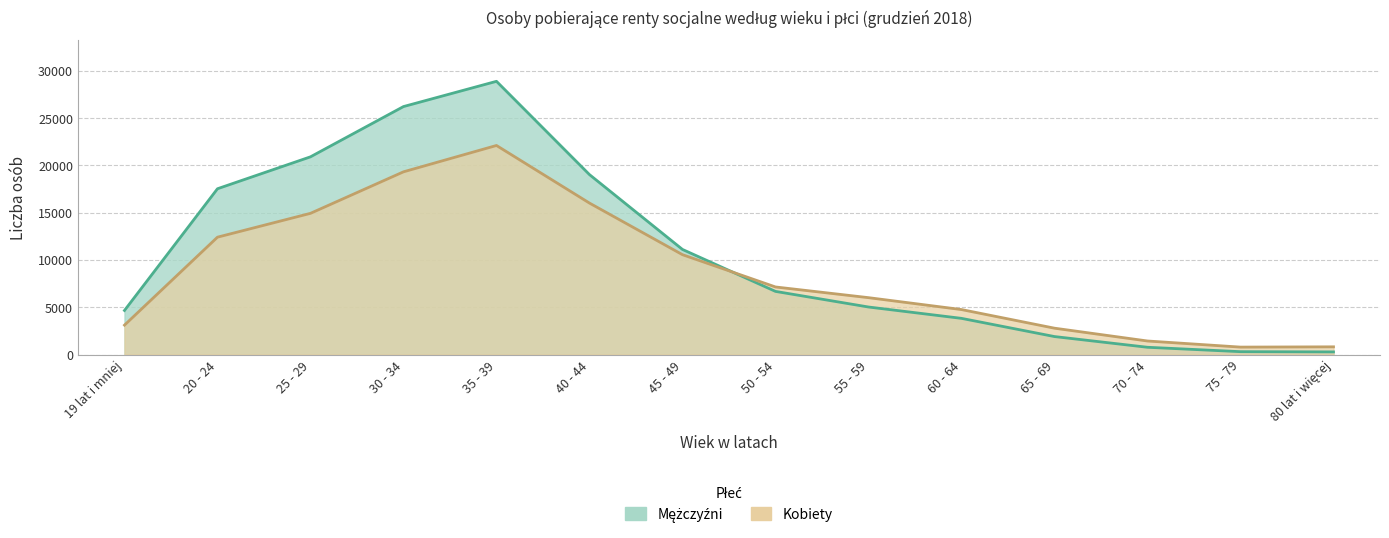

Reading left to right, extract all data points from this chart.

Mężczyźni: 19 lat i mniej=4665	20 - 24=17537	25 - 29=20913	30 - 34=26228	35 - 39=28898	40 - 44=19032	45 - 49=11118	50 - 54=6682	55 - 59=5031	60 - 64=3831	65 - 69=1906	70 - 74=773	75 - 79=308	80 lat i więcej=284
Kobiety: 19 lat i mniej=3114	20 - 24=12416	25 - 29=14937	30 - 34=19327	35 - 39=22113	40 - 44=16021	45 - 49=10564	50 - 54=7151	55 - 59=6020	60 - 64=4761	65 - 69=2792	70 - 74=1437	75 - 79=791	80 lat i więcej=820